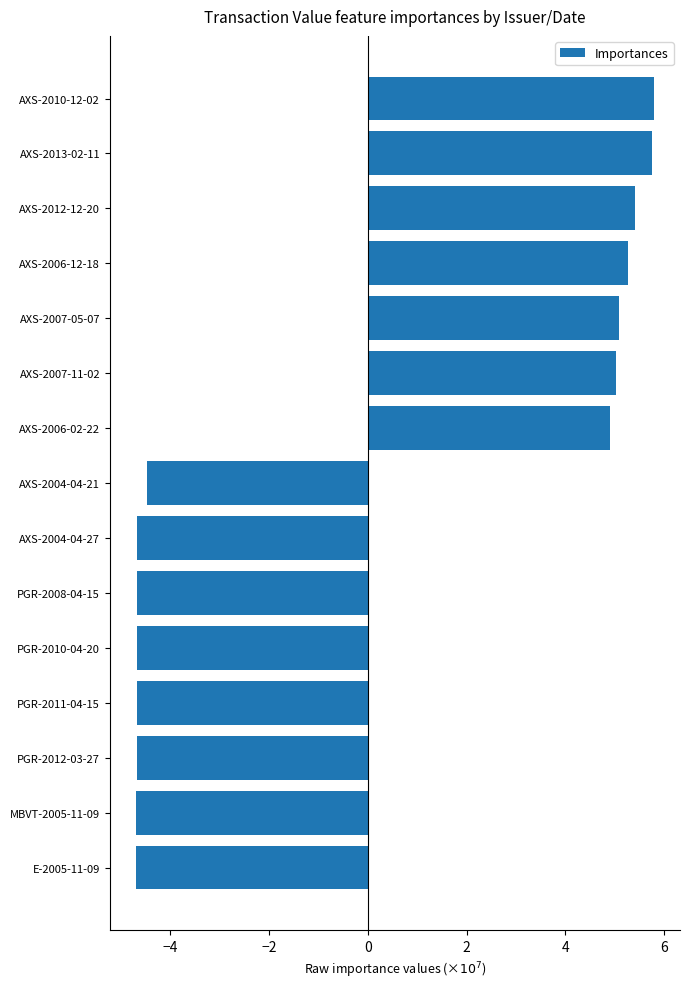

What is the smallest value displayed?

-4.7